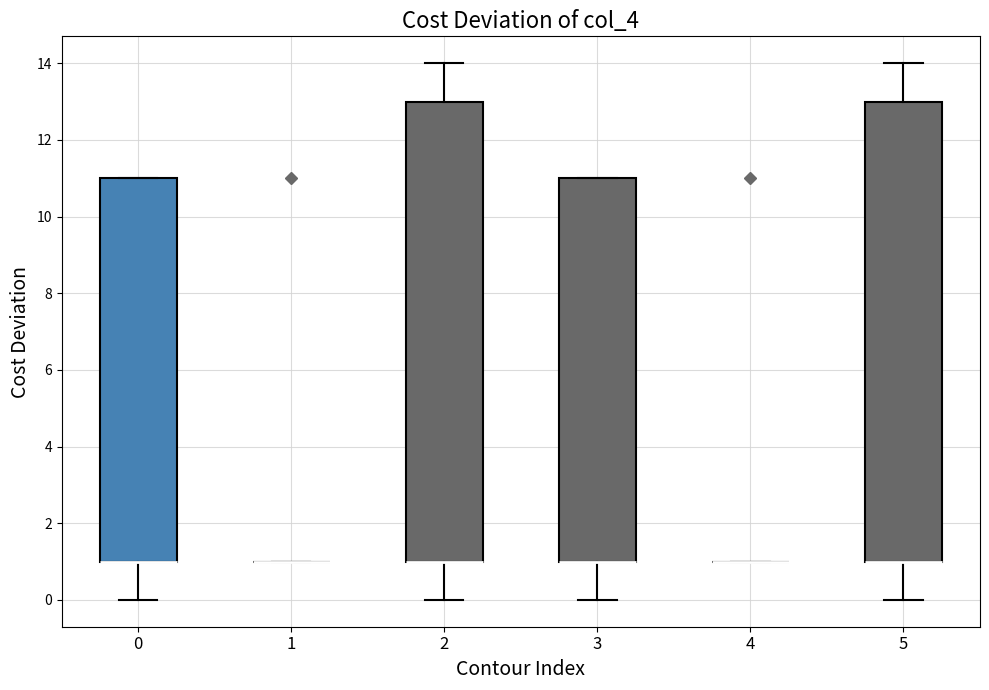

Reading left to right, read every box against the y-axis: the position of its median line, the range the box covers, and the ends of its whiskers. The values are not printed on the chart, so give them approximately, as read against the axis.

0: median 1 (drawn on the box's lower edge), box 1 to 11, whiskers 0 to 11
1: box collapsed to a line at 1, whiskers 1 to 1
2: median 1 (drawn on the box's lower edge), box 1 to 13, whiskers 0 to 14
3: median 1 (drawn on the box's lower edge), box 1 to 11, whiskers 0 to 11
4: box collapsed to a line at 1, whiskers 1 to 1
5: median 1 (drawn on the box's lower edge), box 1 to 13, whiskers 0 to 14